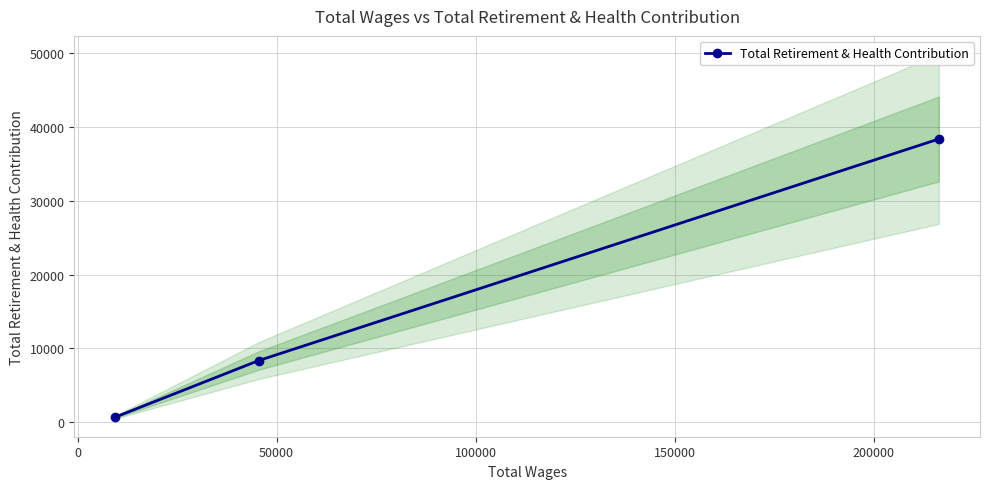

What is the difference between the maximum and minimum values?

37731